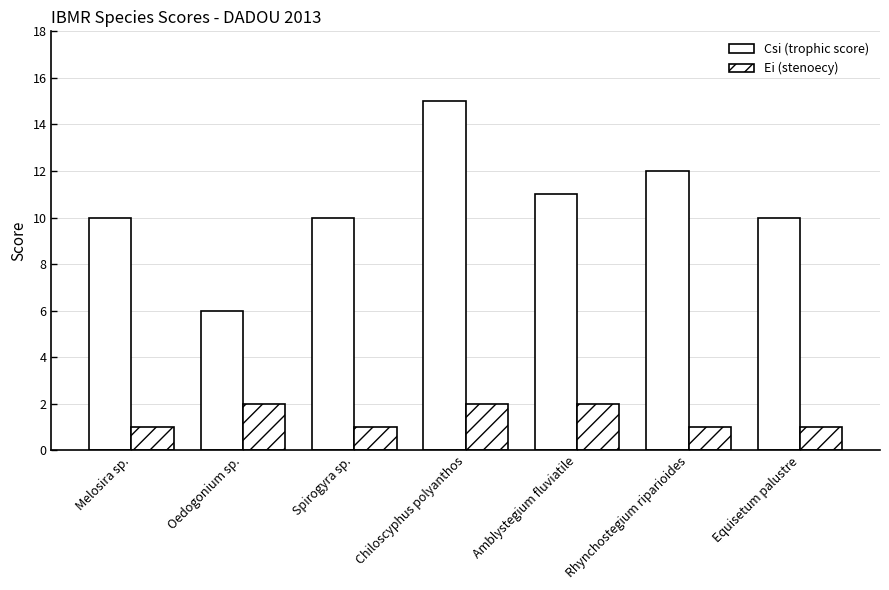

Rank the categories by Csi (trophic score) value from lowest to highest.

Oedogonium sp., Melosira sp., Spirogyra sp., Equisetum palustre, Amblystegium fluviatile, Rhynchostegium riparioides, Chiloscyphus polyanthos